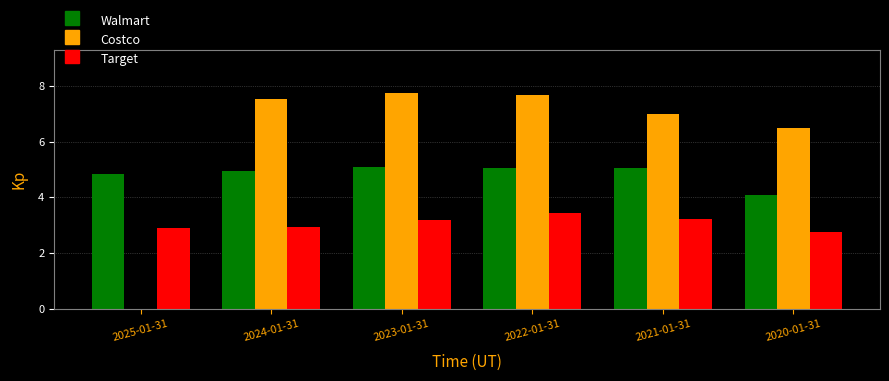

Is it true that Target equals 1.0 at 2024-01-31?

False